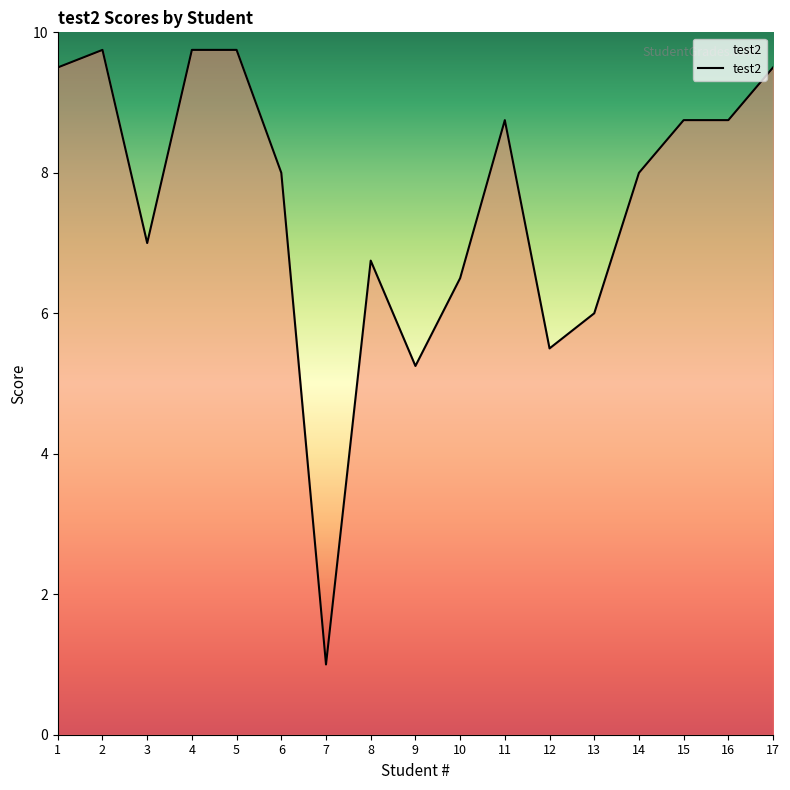

What is the change in value from 7 to 13?

+5.0